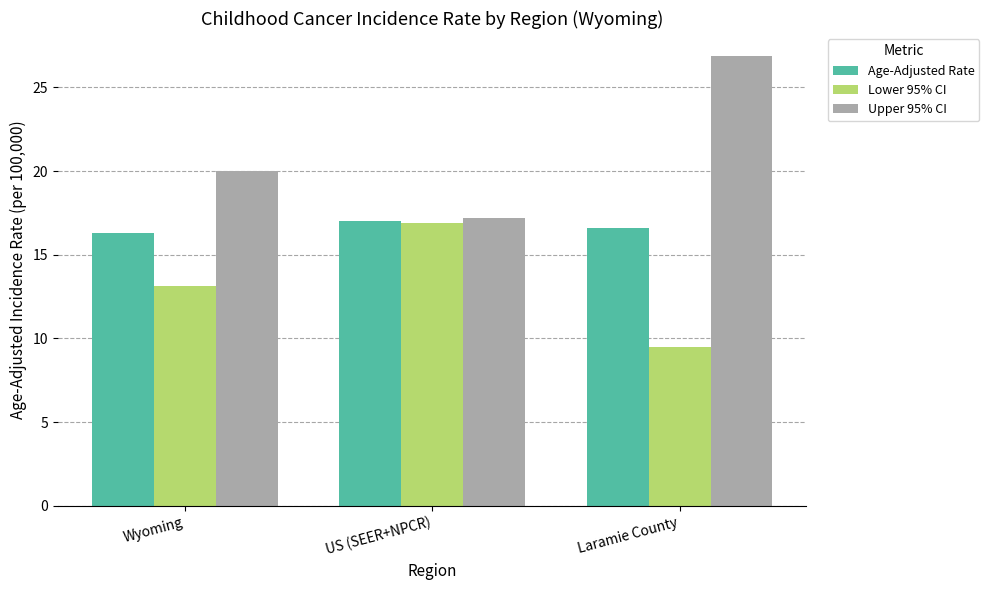

Where is Age-Adjusted Rate nearest to the value 16?

Wyoming